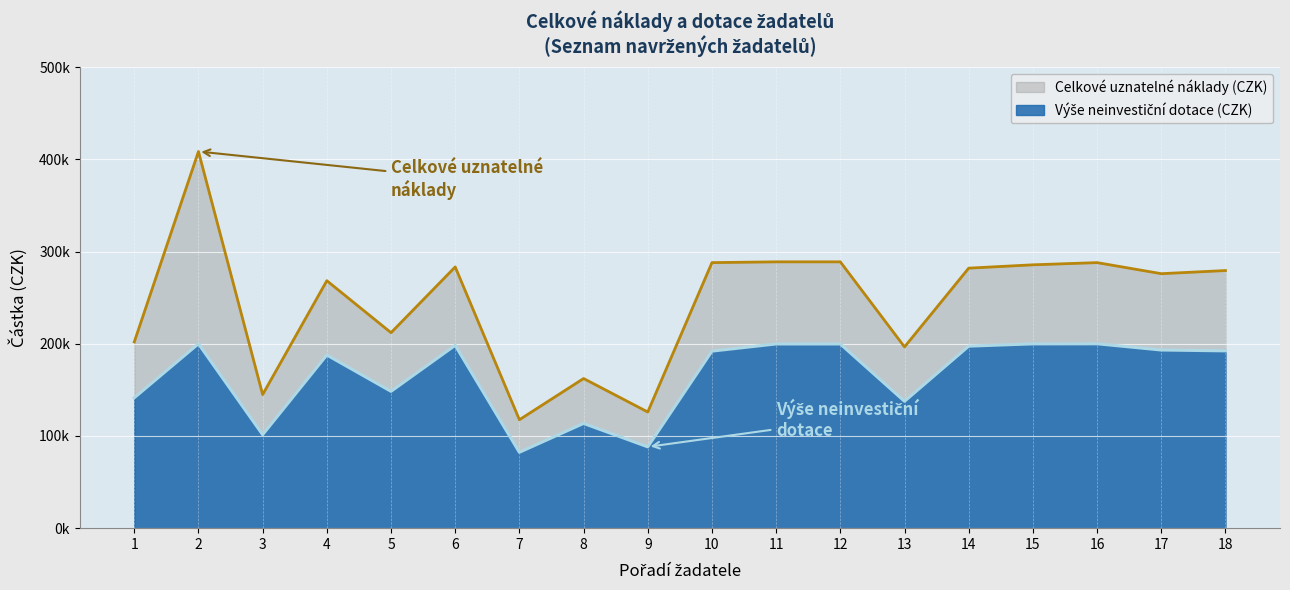

Rank the series by their maximum value, from highest to lowest.

Celkové uznatelné náklady (CZK), Výše neinvestiční dotace (CZK)